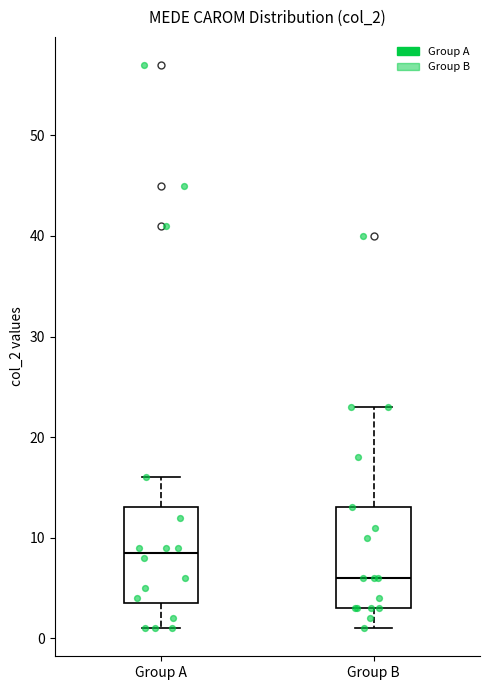

Reading left to right, transcribe this box plot: for each box, give where its median line is, the range the box spans, and where its two whiskers end, as read against the y-axis. The values are not printed on the chart, so give them approximately, as read against the axis.

Group A: median 9, box 4 to 13, whiskers 1 to 16
Group B: median 6, box 3 to 13, whiskers 1 to 23